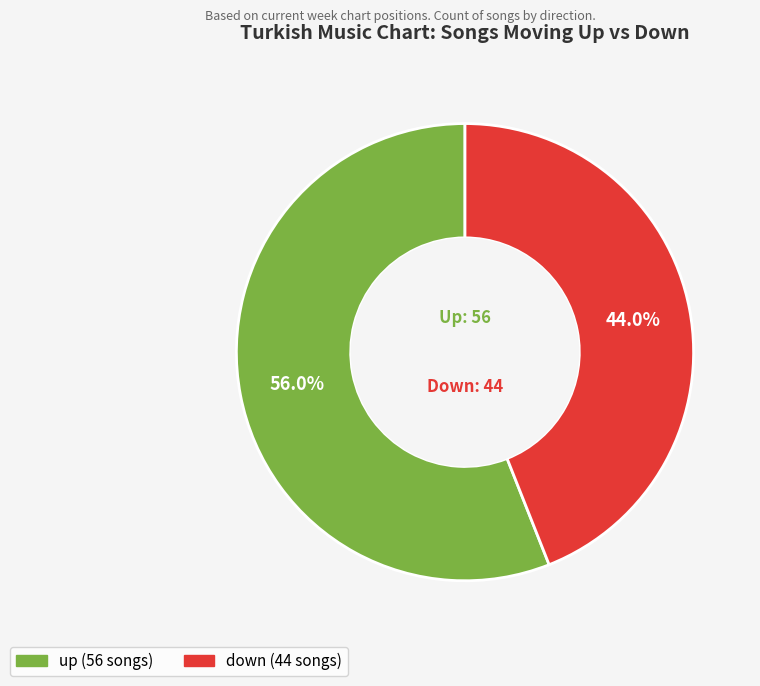

The up slice represents 56% of the pie. True or false?

True